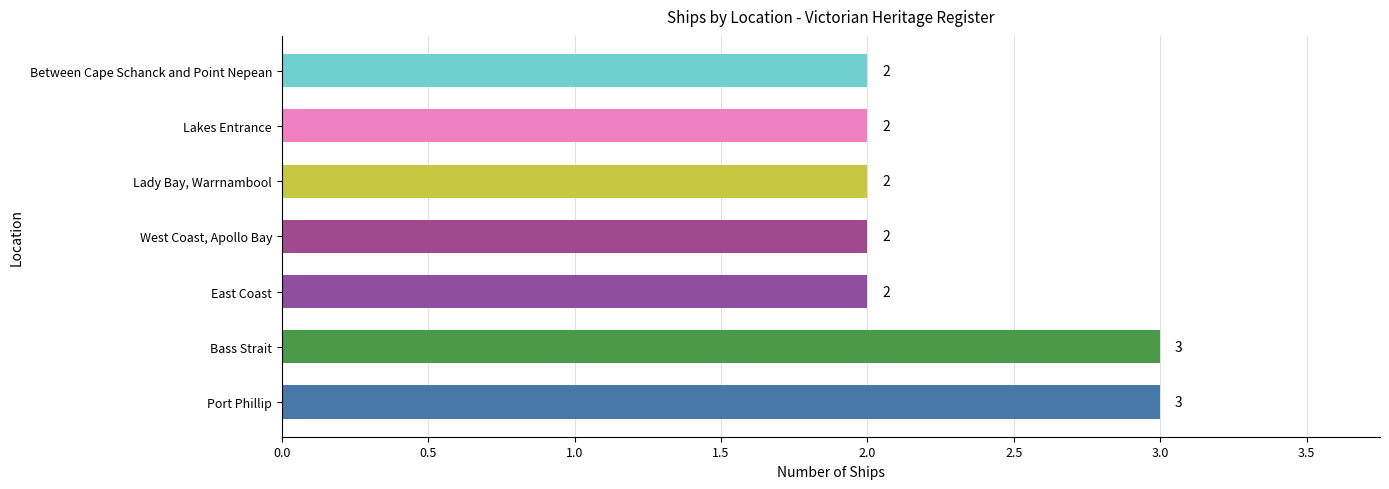

Reading bottom to top, what are all the values shown in this chart?

3	3	2	2	2	2	2